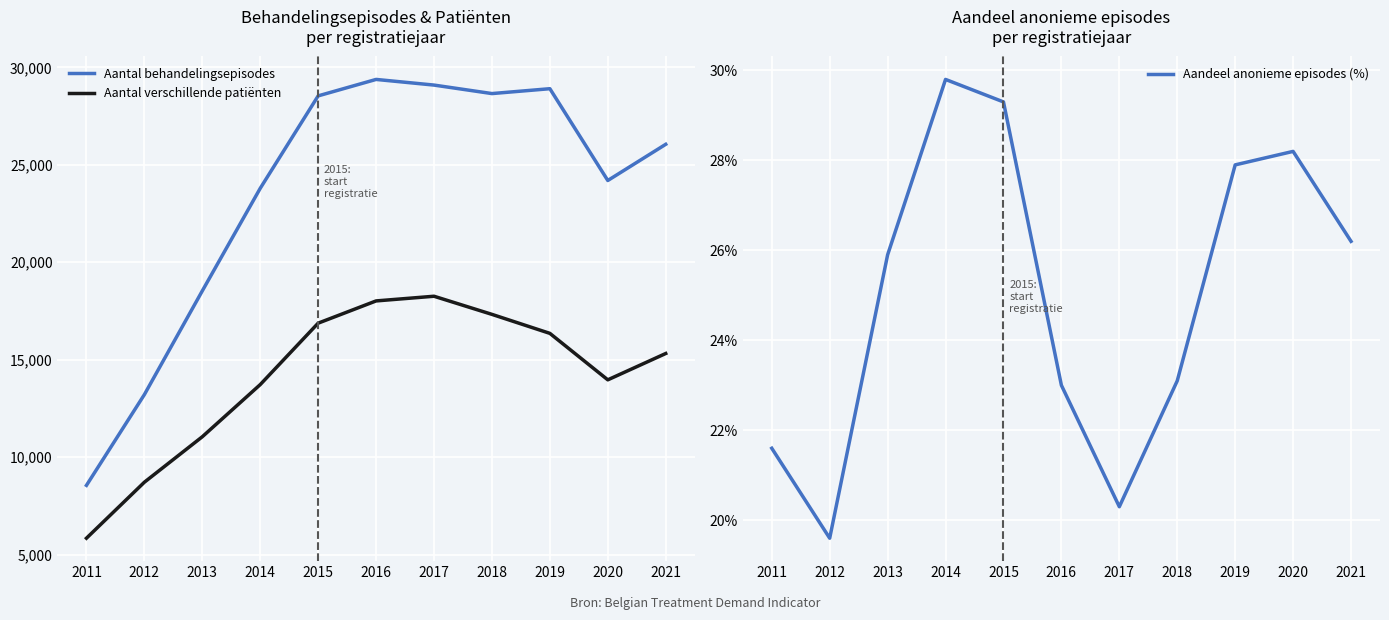

Rank the series by their average value, from highest to lowest.

Aantal behandelingsepisodes, Aantal verschillende patiënten, Aandeel anonieme episodes (%)